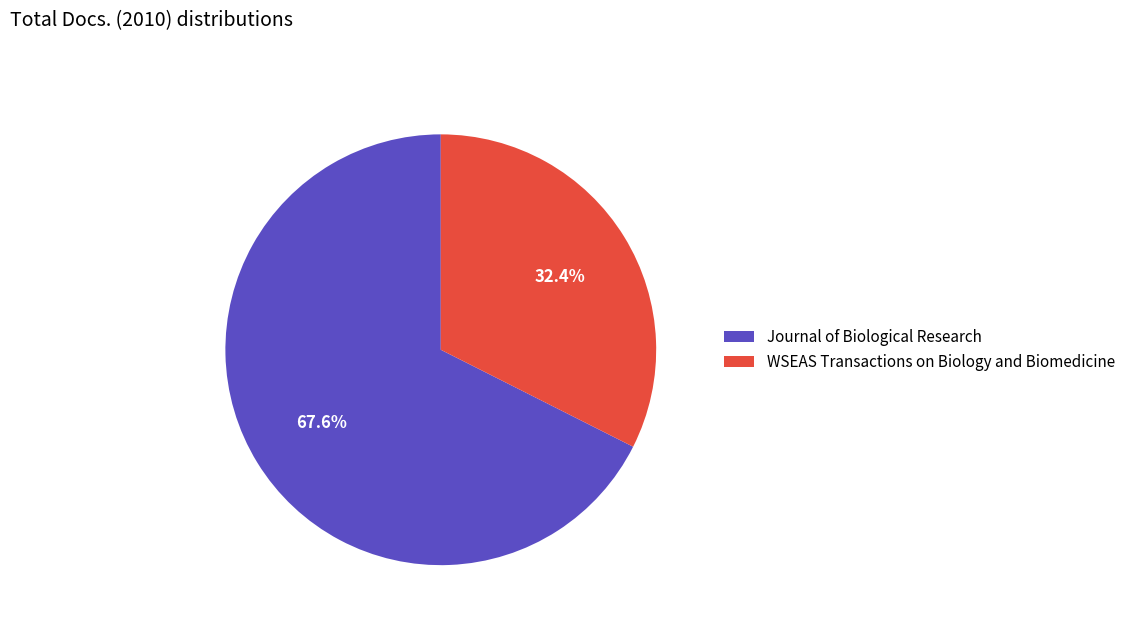

Which category has the biggest portion of the pie?

Journal of Biological Research